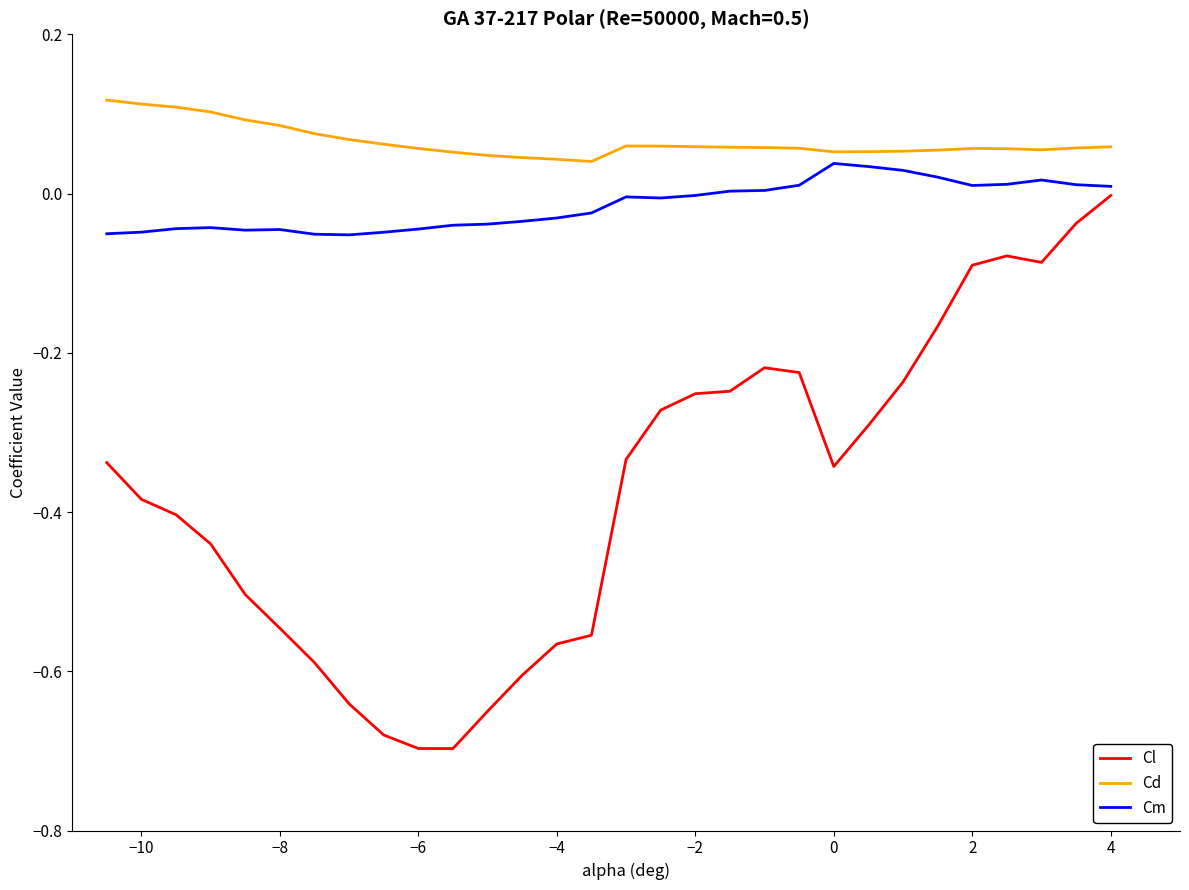

True or false: Cl has more than 1 points higher than both neighbors.

True